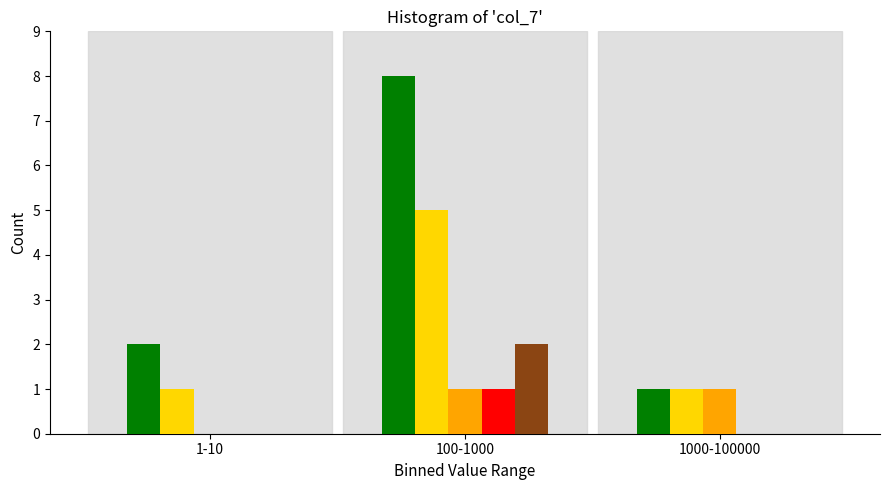

At which category is the sum across all series the highest?

100-1000